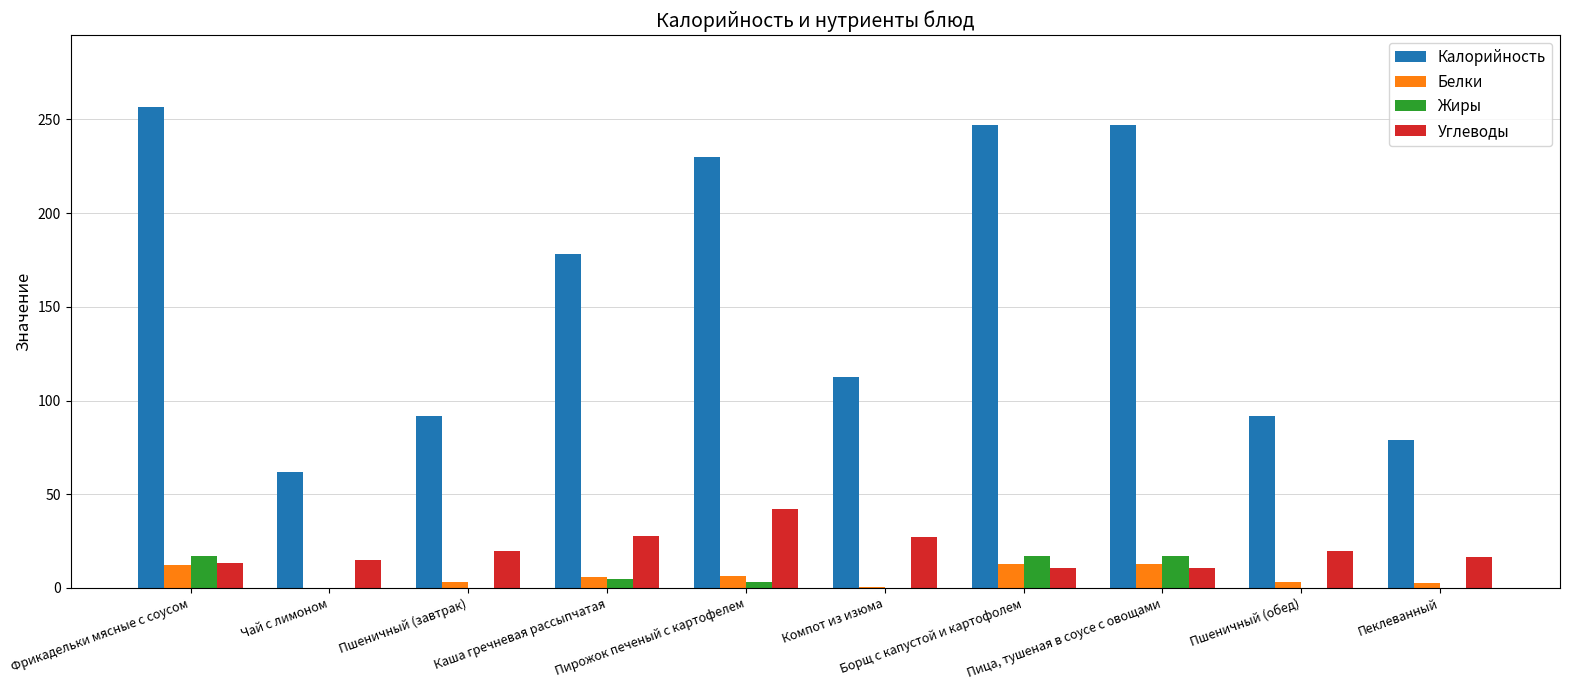

Which series has the largest total across all categories?

Калорийность